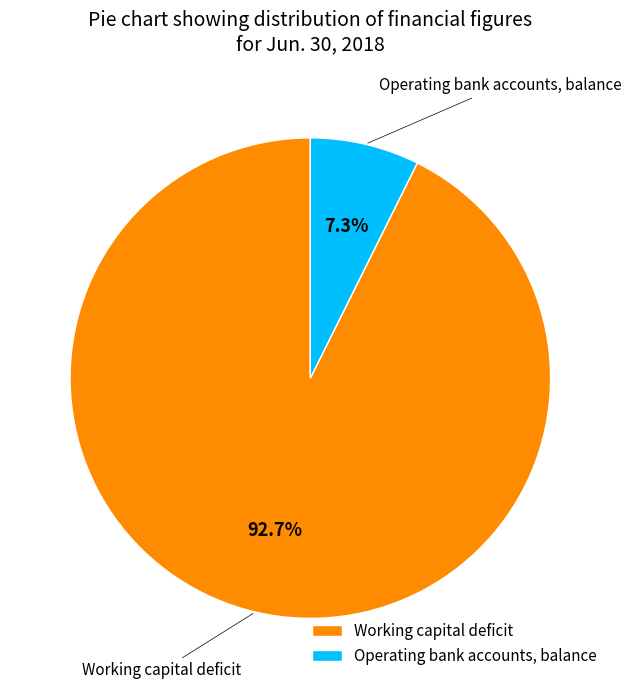

Count the number of slices in the pie.

2